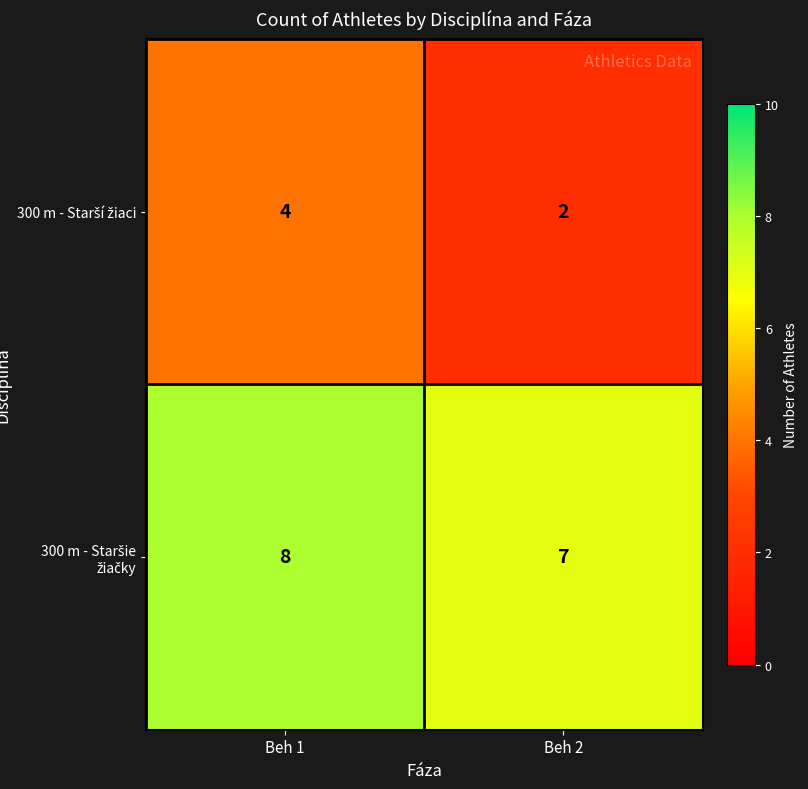

What is the difference between the highest and lowest values at Beh 2?

5